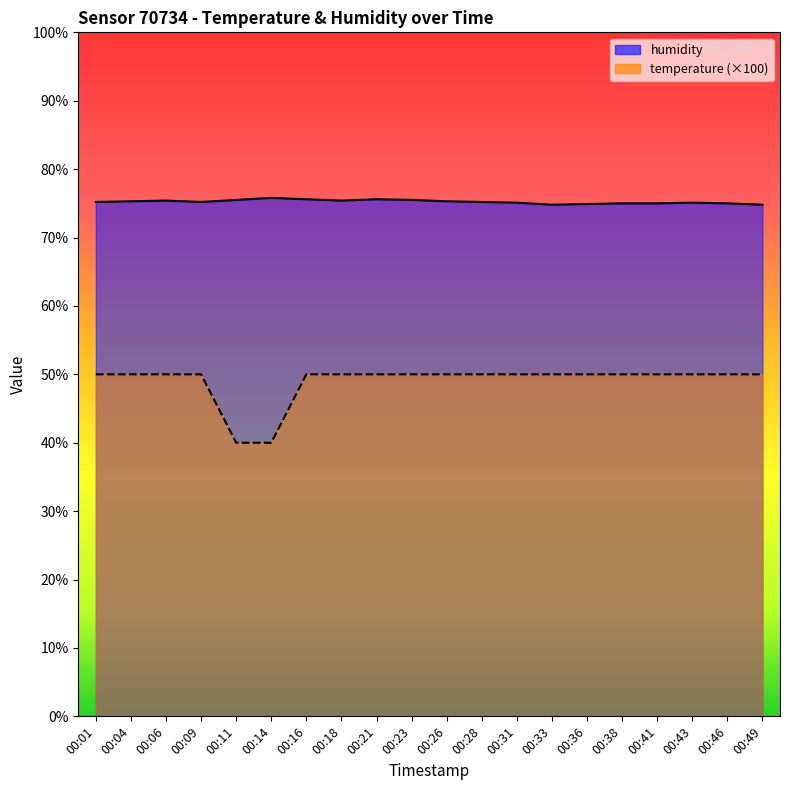

List the labels in order of temperature value, largest first.

00:01, 00:04, 00:06, 00:09, 00:16, 00:18, 00:21, 00:23, 00:26, 00:28, 00:31, 00:33, 00:36, 00:38, 00:41, 00:43, 00:46, 00:49, 00:11, 00:14